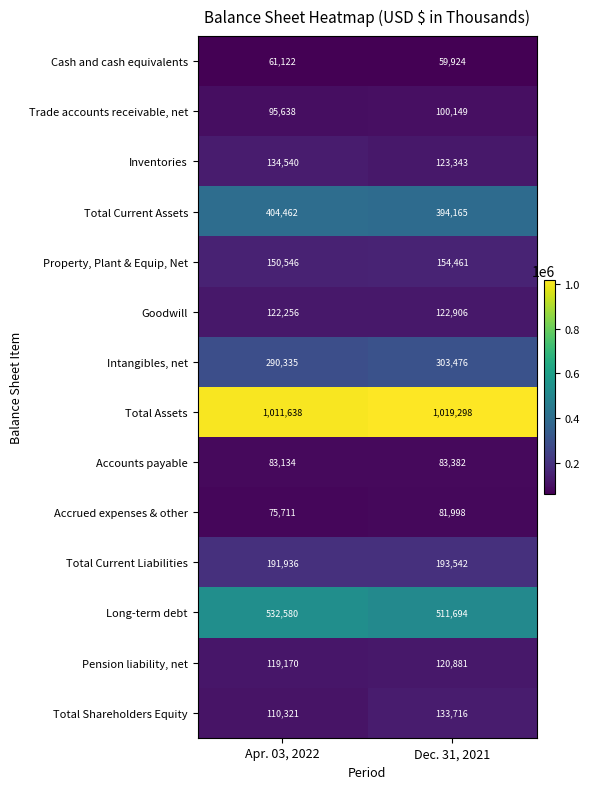

Reading left to right, what are all the values shown in this chart?

Cash and cash equivalents: 61122	59924
Trade accounts receivable, net: 95638	100149
Inventories: 134540	123343
Total Current Assets: 404462	394165
Property, Plant & Equip, Net: 150546	154461
Goodwill: 122256	122906
Intangibles, net: 290335	303476
Total Assets: 1011638	1019298
Accounts payable: 83134	83382
Accrued expenses & other: 75711	81998
Total Current Liabilities: 191936	193542
Long-term debt: 532580	511694
Pension liability, net: 119170	120881
Total Shareholders Equity: 110321	133716